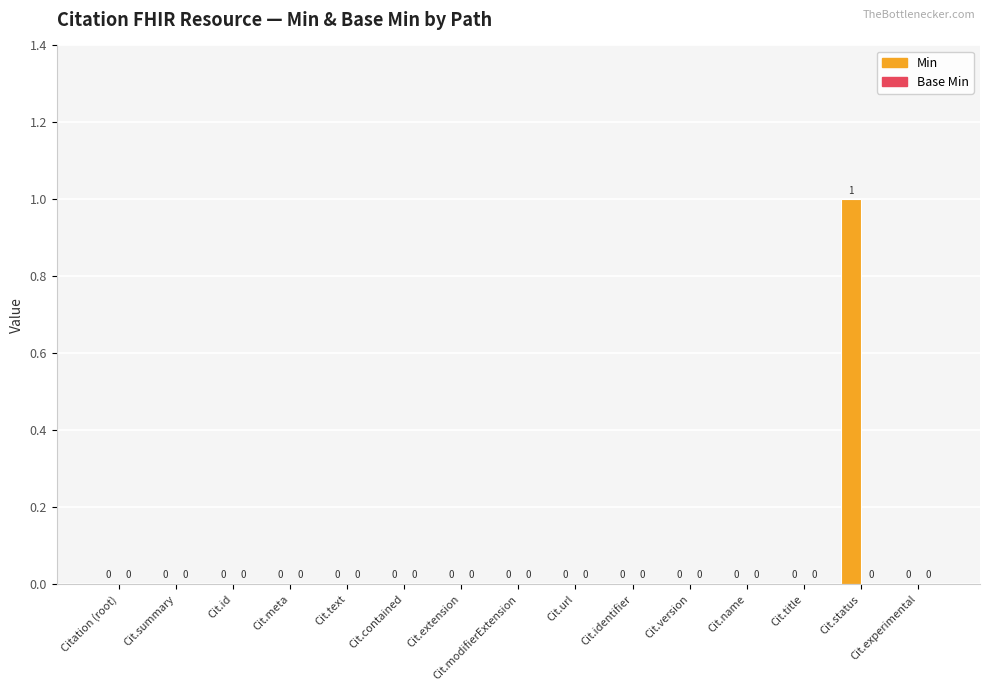

Is it true that the value at Cit.url is 0?

True